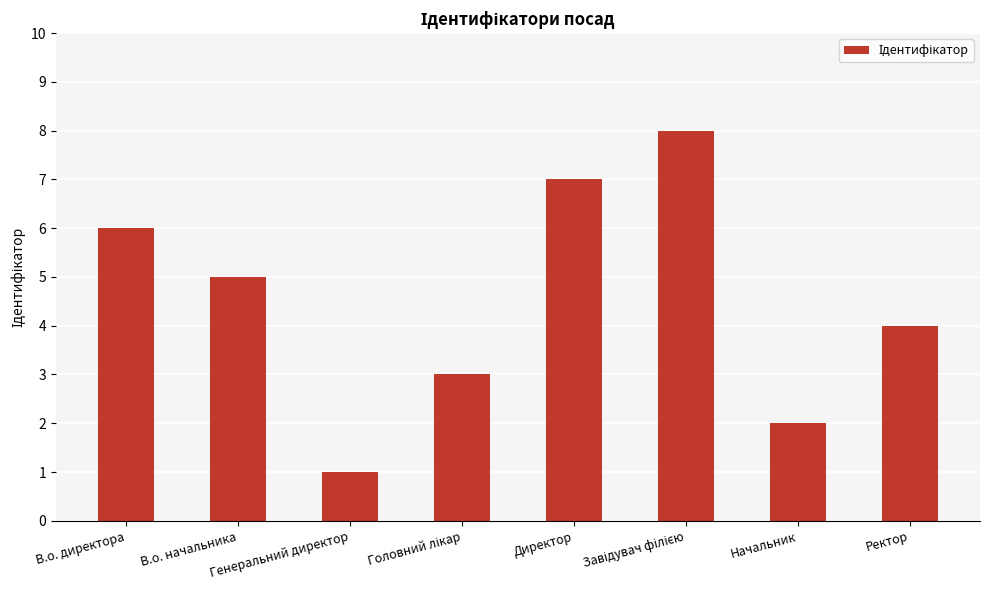

What is the difference between the second highest and second lowest values?

5